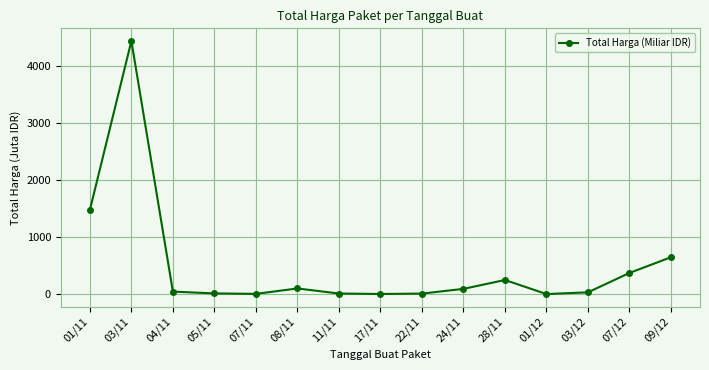

How many distinct data groups are displayed?

1